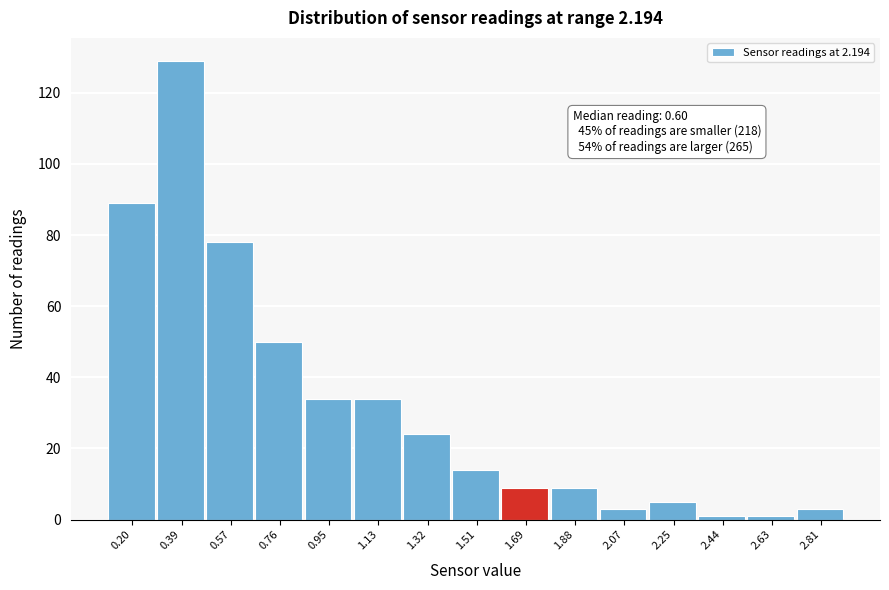

Reading left to right, what are all the values shown in this chart?

89	129	78	50	34	34	24	14	9	9	3	5	1	1	3